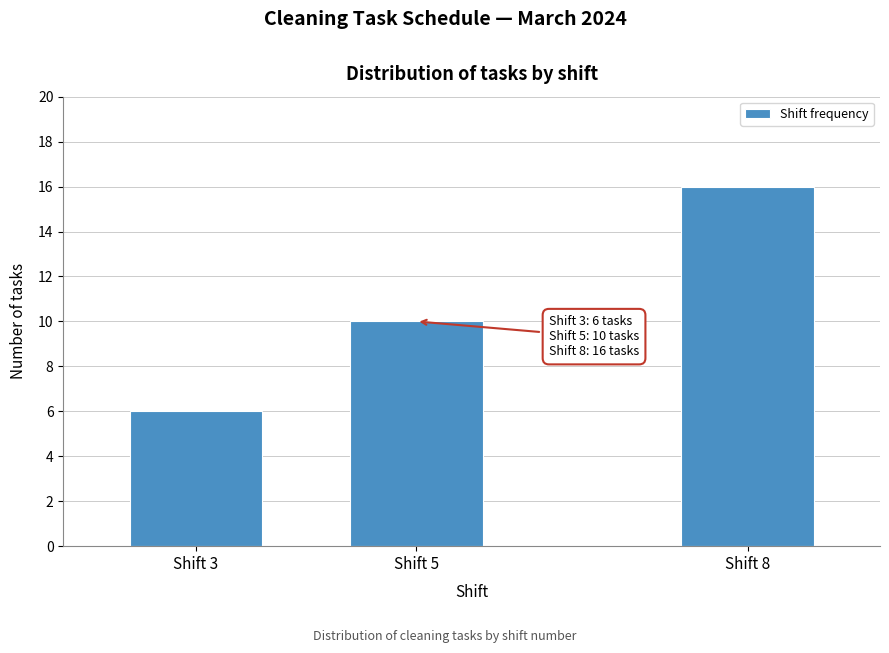

Reading left to right, extract all data points from this chart.

6	10	16